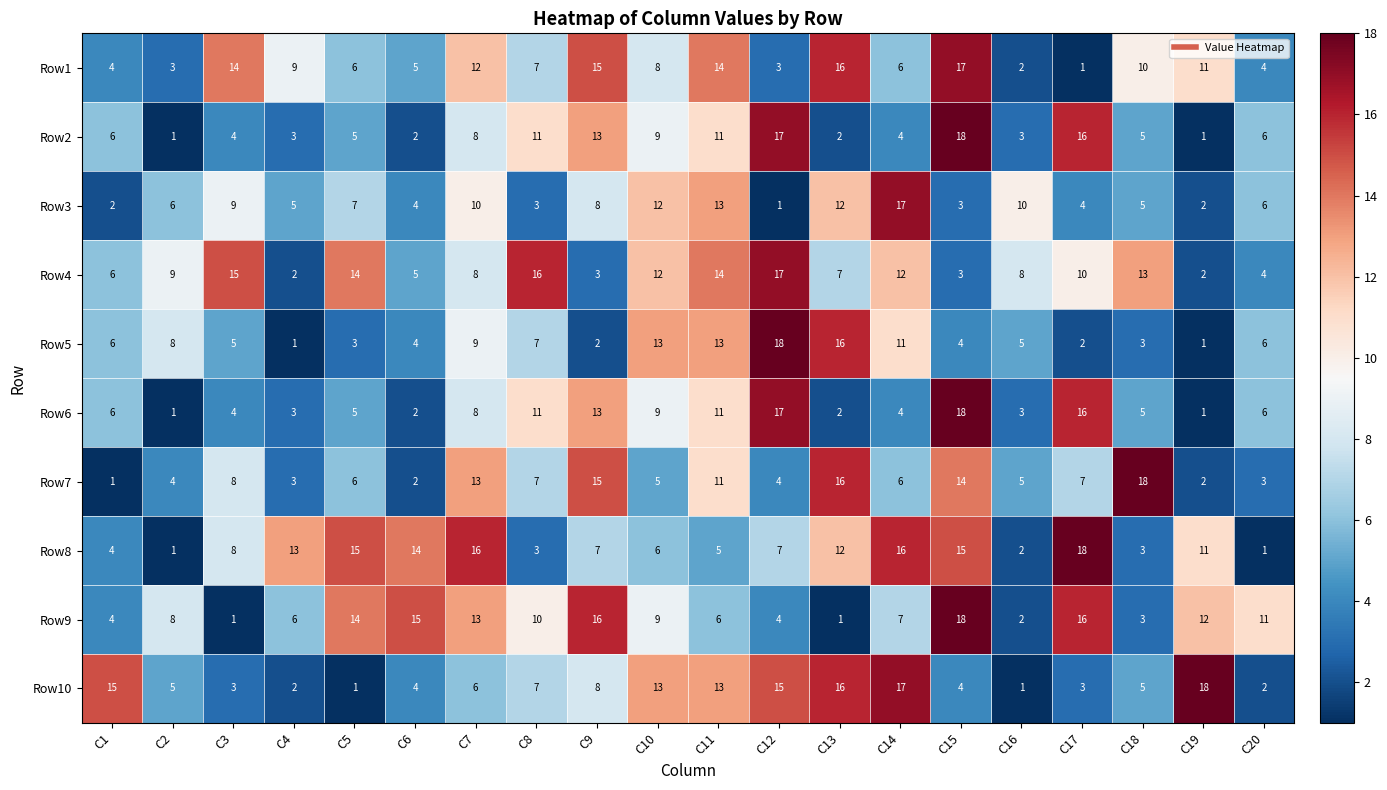

What is the difference between the highest and lowest values at C11?

9